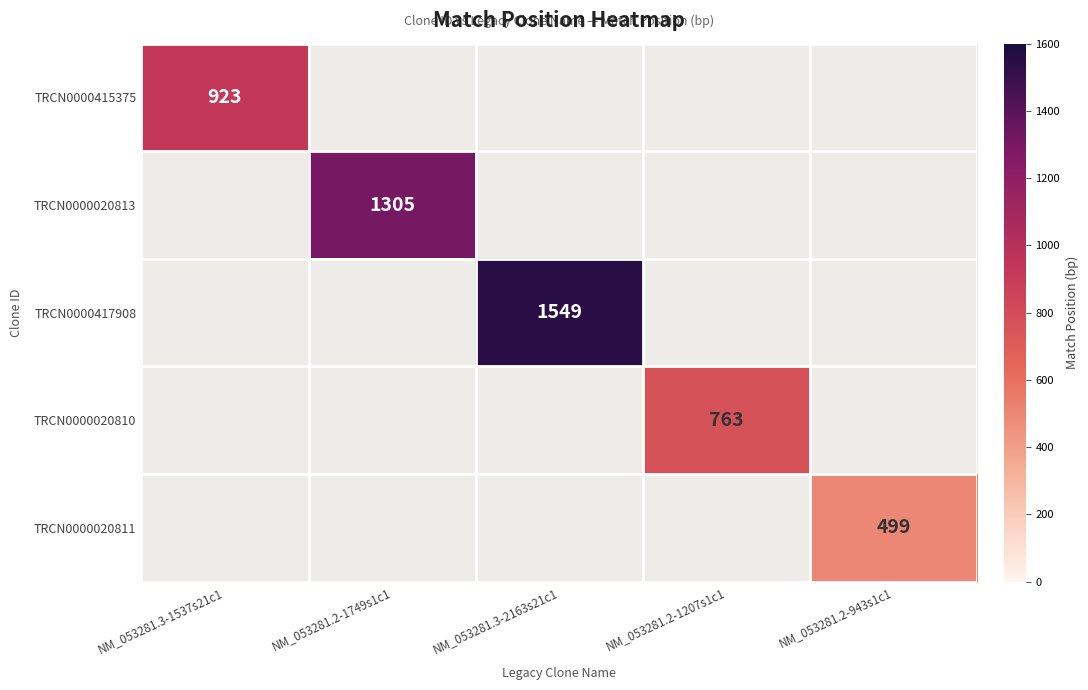

At which label does TRCN0000415375 reach its minimum?

NM_053281.3-1537s21c1